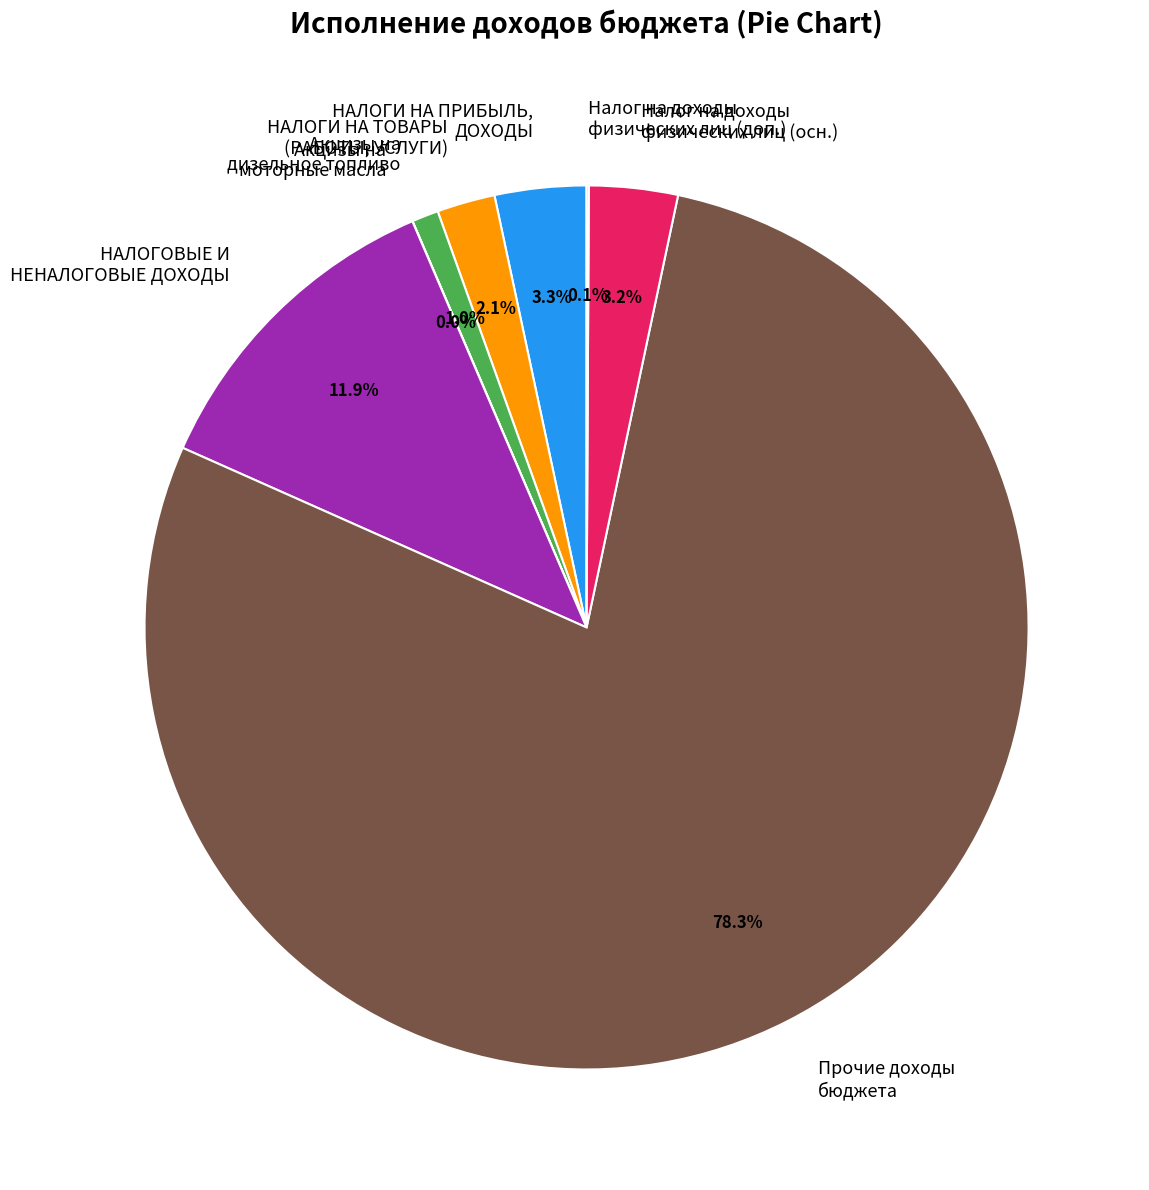

Is there a majority slice in this chart?

Yes